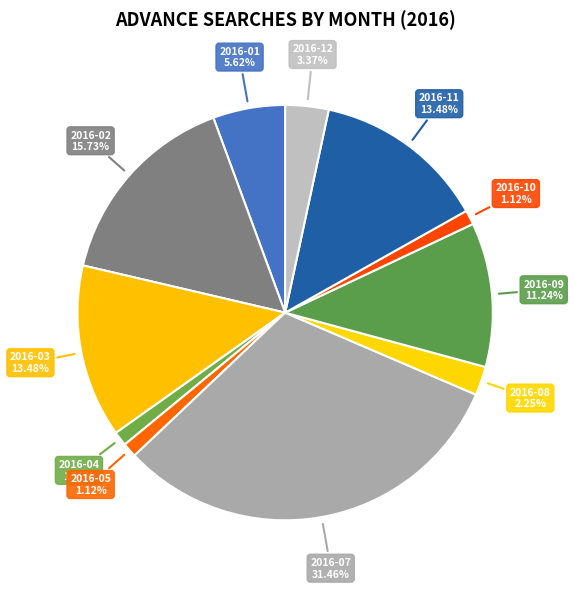

How many segments does this pie chart have?

11